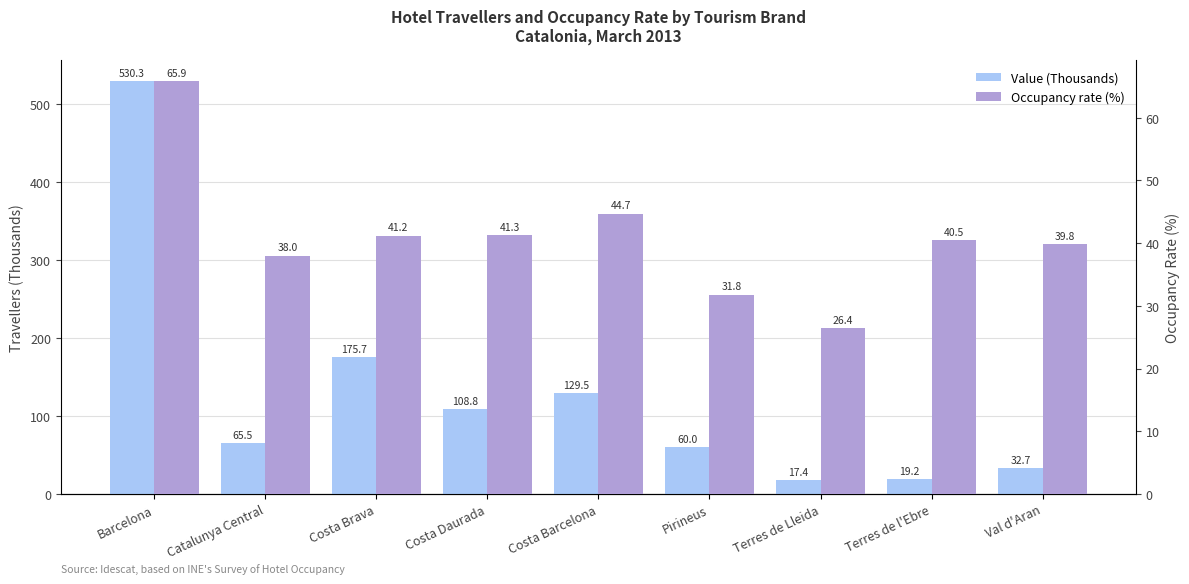

True or false: Occupancy rate (%) has a value of 40.5 at Terres de l'Ebre.

True